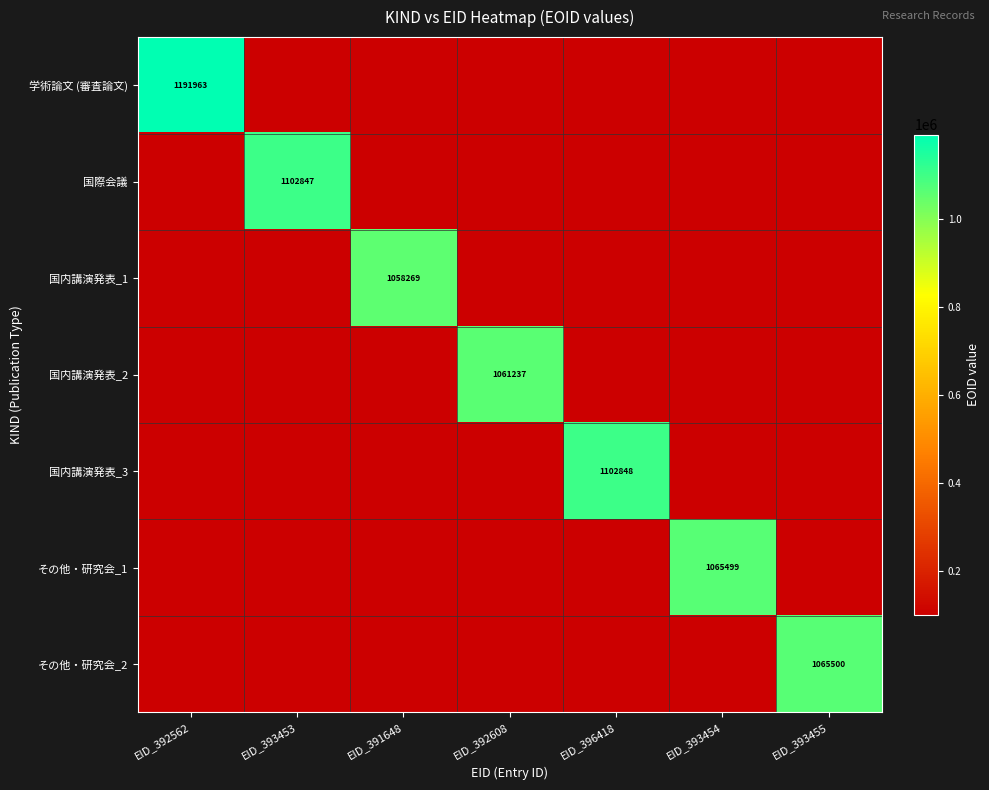

The その他・研究会_1 series shows 1065499 at EID_393454. True or false?

True